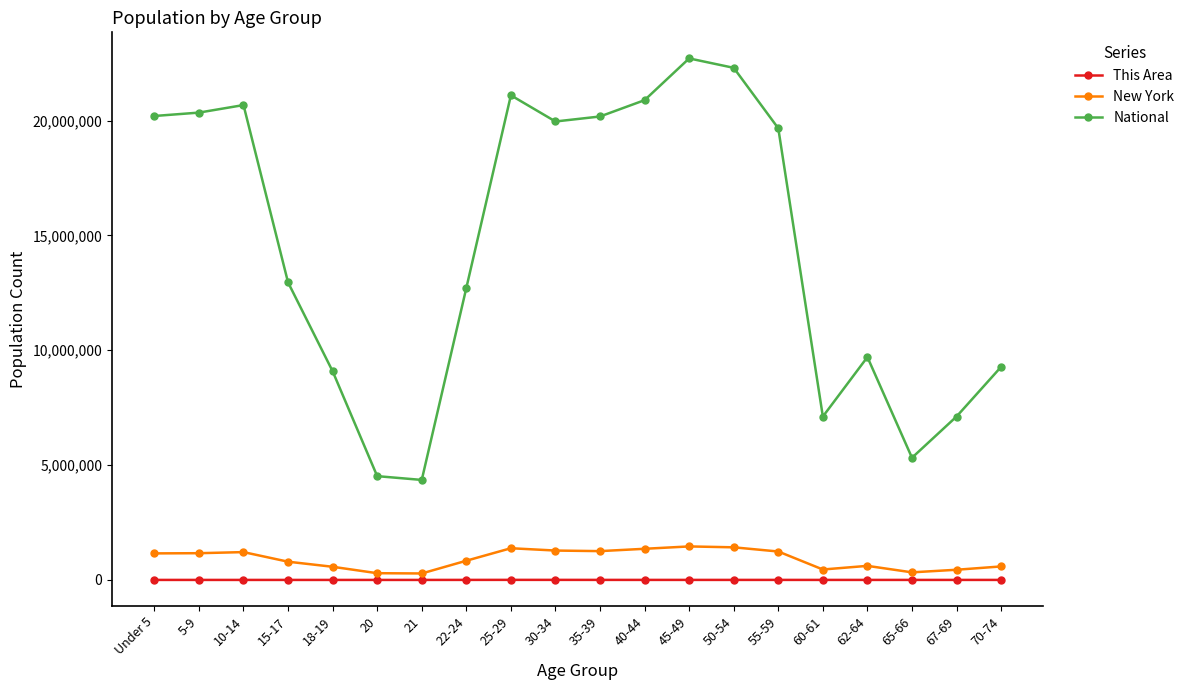

In National, how many points are higher than both neighbors (excluding endpoints)?

4